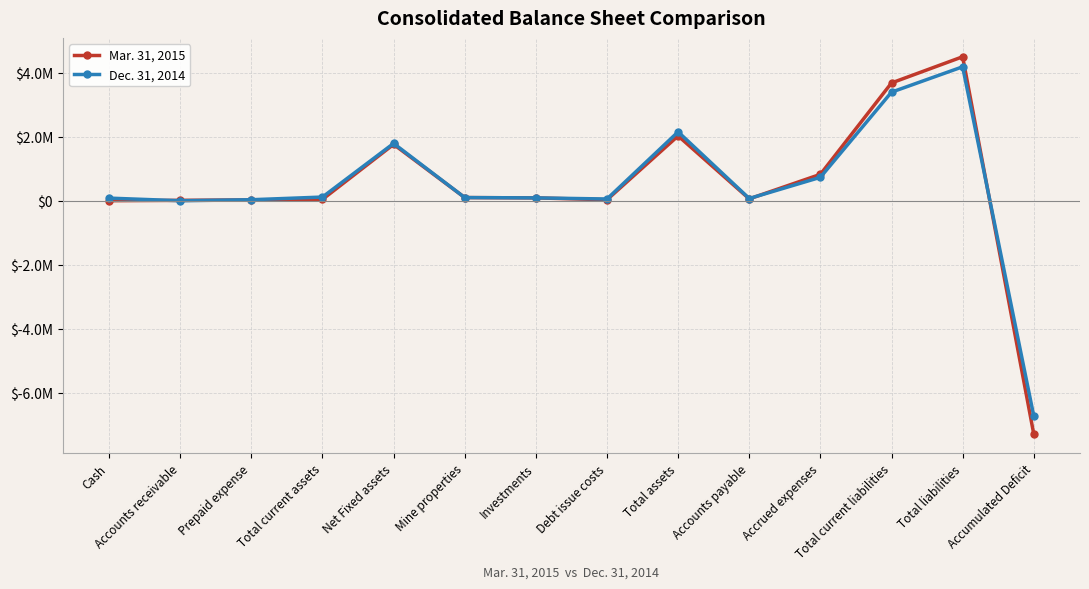

What is the label of the 7th point from the left?

Investments